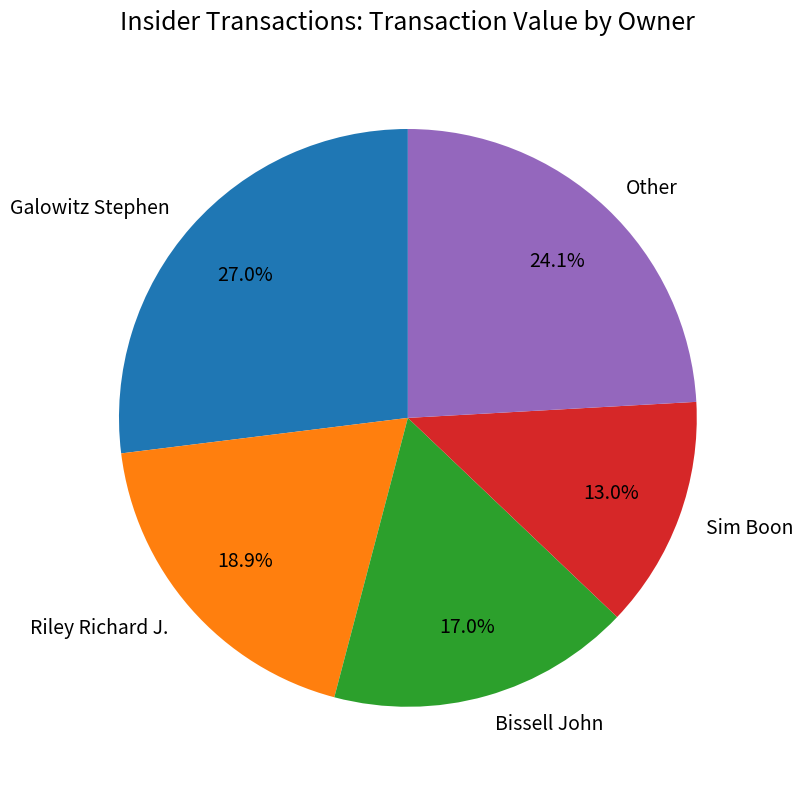

How many segments does this pie chart have?

5